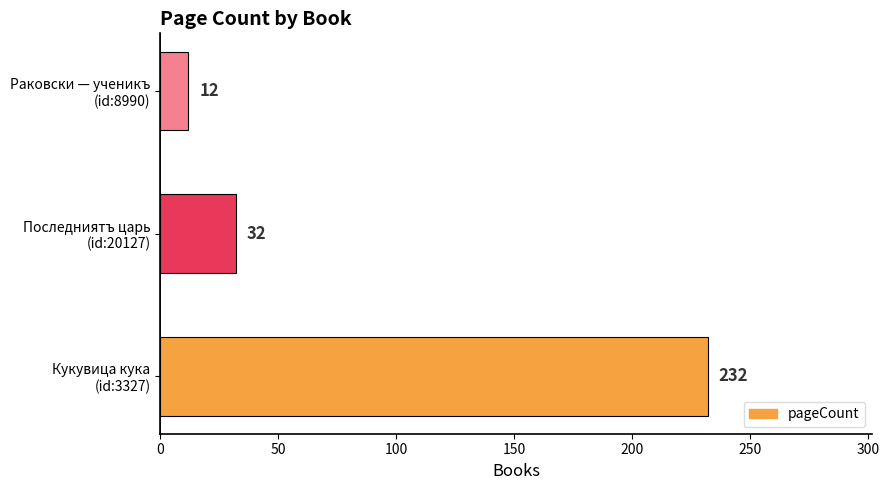

Reading top to bottom, what are all the values shown in this chart?

12	32	232